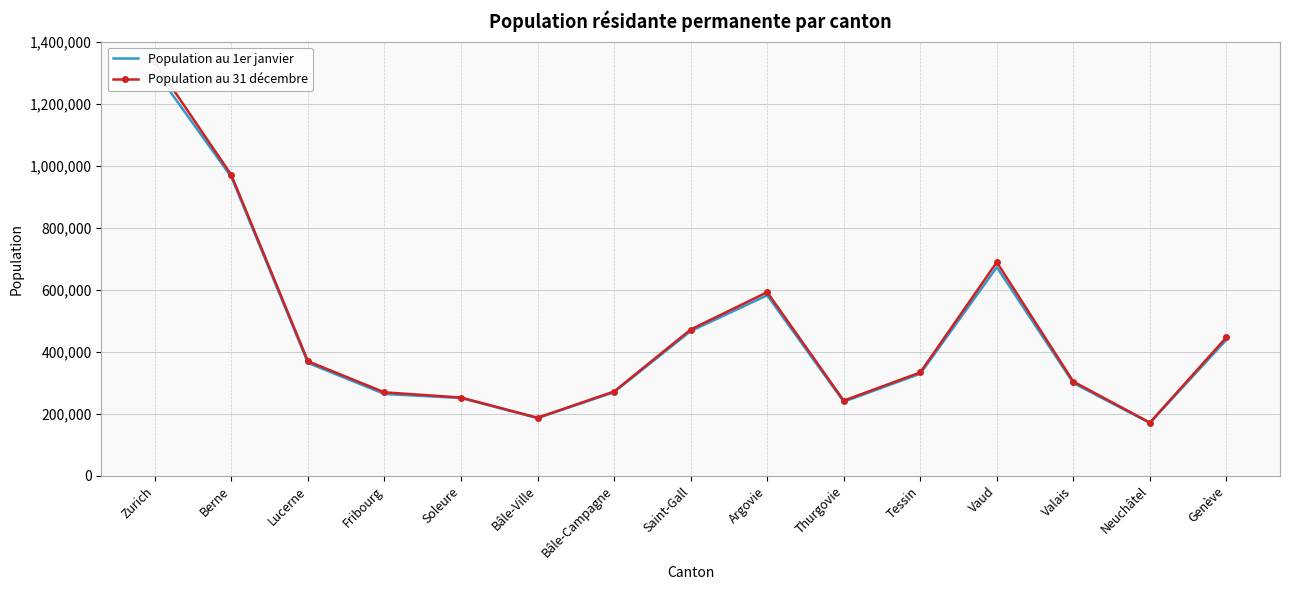

What is the difference between the maximum and second lowest values in the Population au 1er janvier series?

1122340